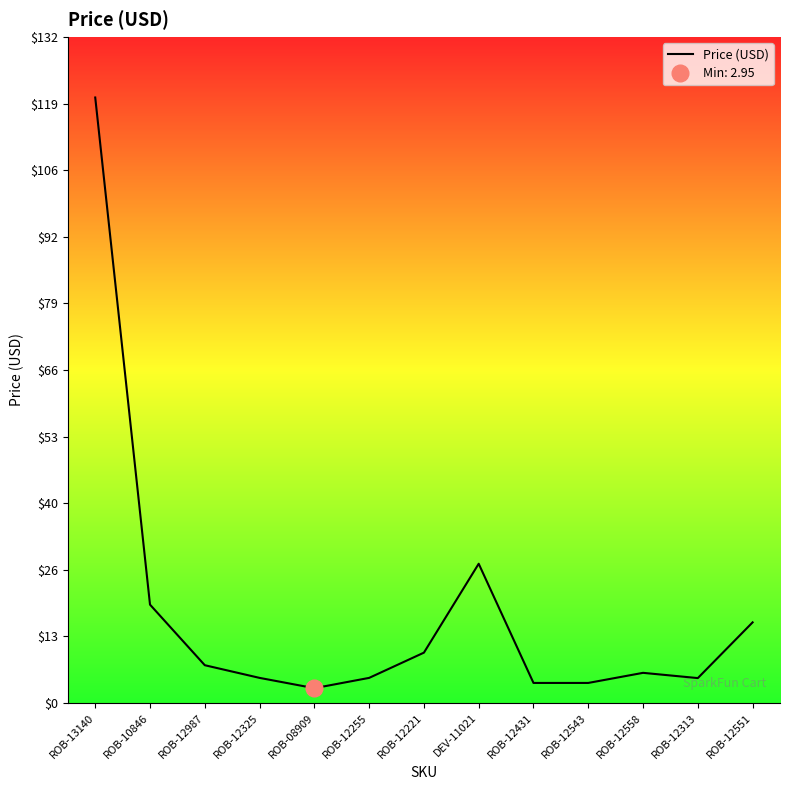

Rank the categories by value from highest to lowest.

ROB-13140, DEV-11021, ROB-10846, ROB-12551, ROB-12221, ROB-12987, ROB-12558, ROB-12325, ROB-12255, ROB-12313, ROB-12431, ROB-12543, ROB-08909